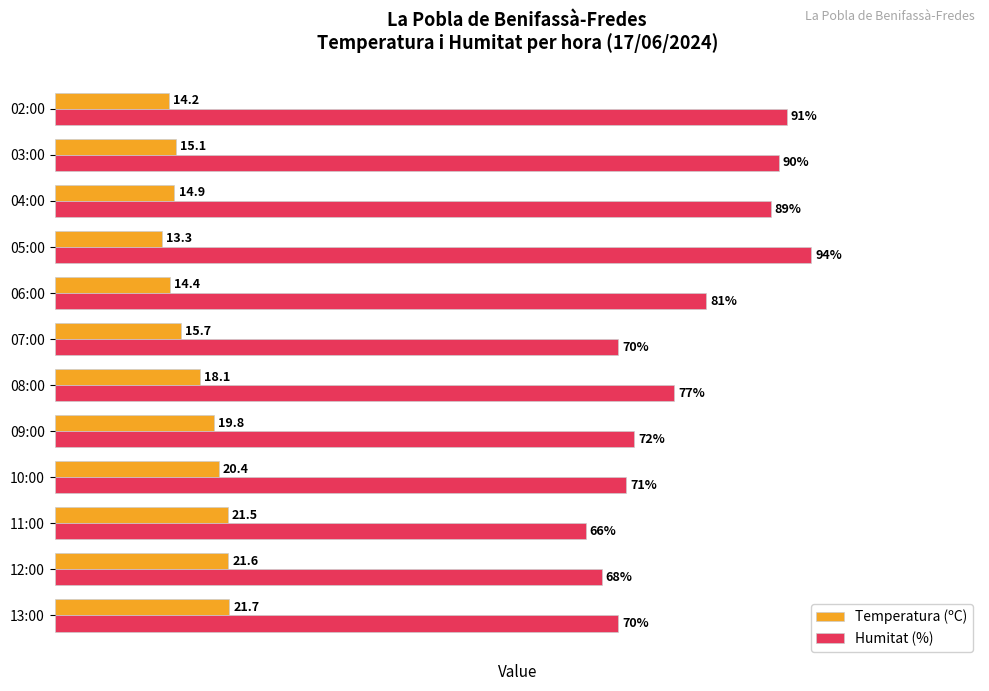

Which label corresponds to the smallest value in the chart?

05:00